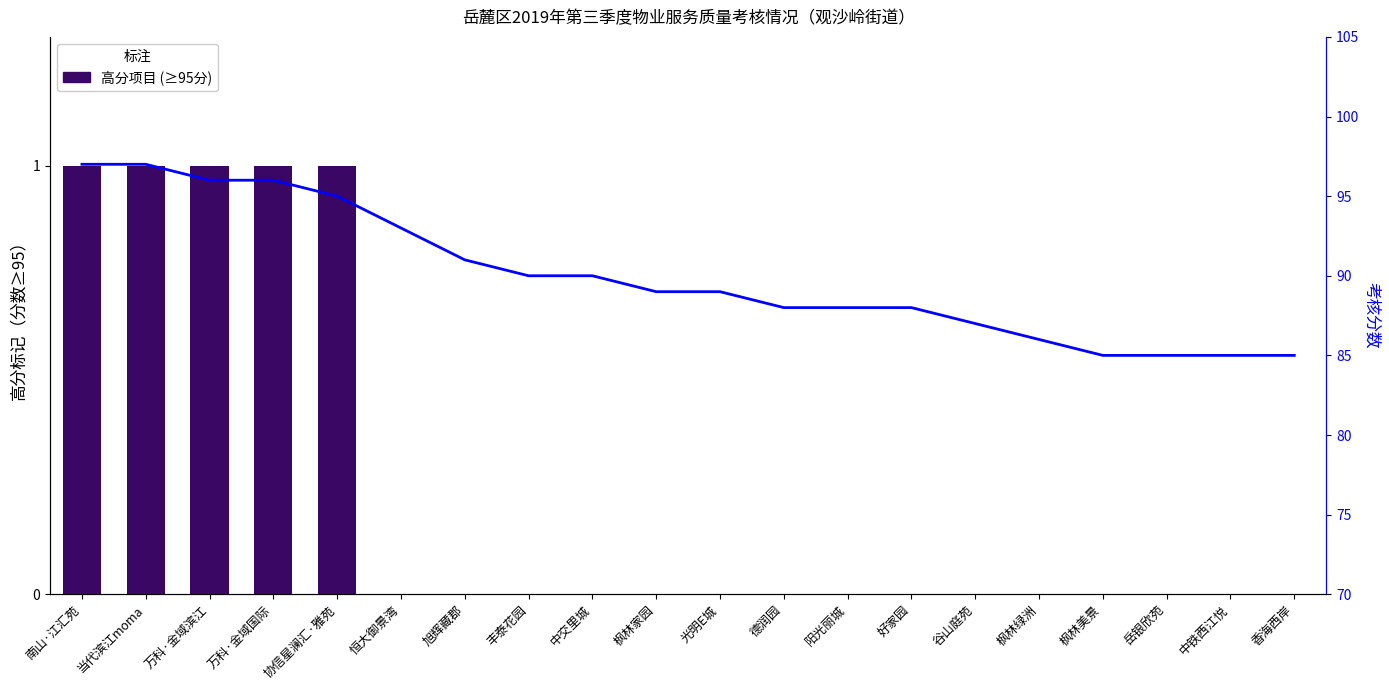

What is the approximate value at 德润园, to the nearest 10?

90